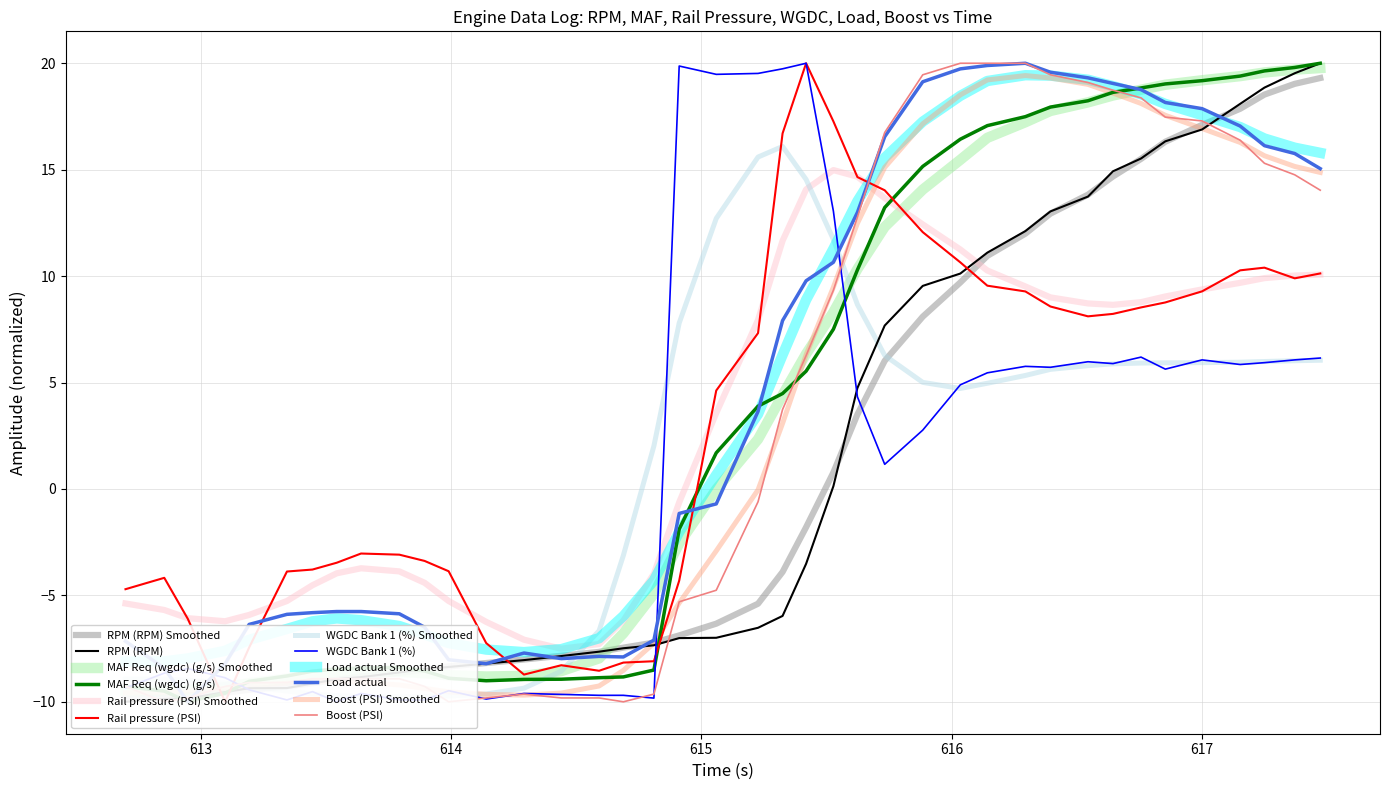

How many series are shown in this chart?

6